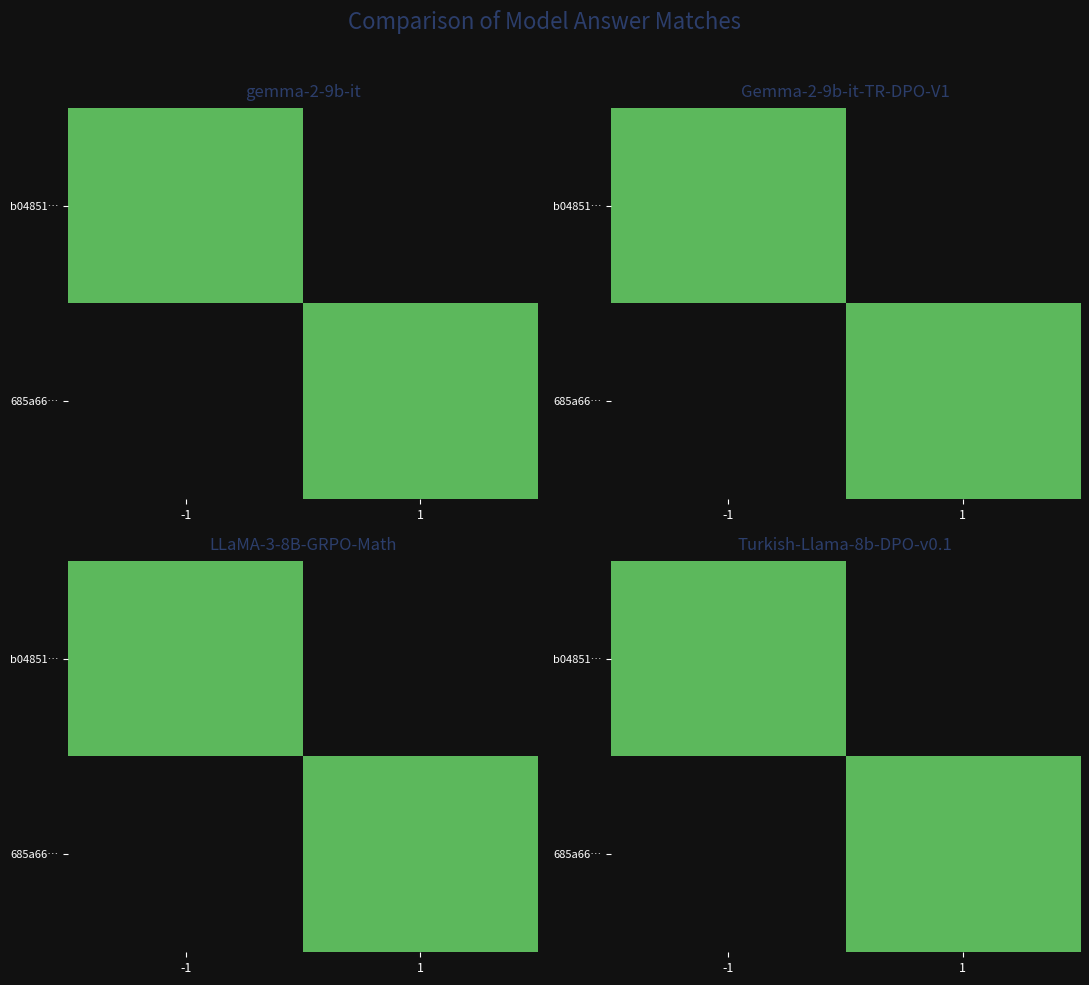

List the series in order of their peak value, lowest first.

b04851…, 685a66…